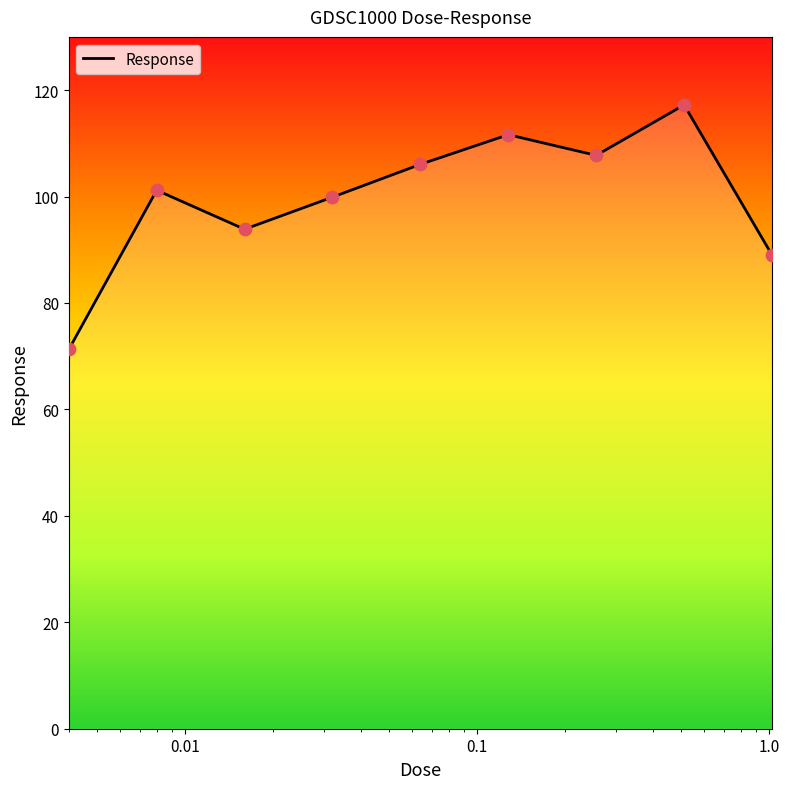

What is the greatest value displayed?

117.2